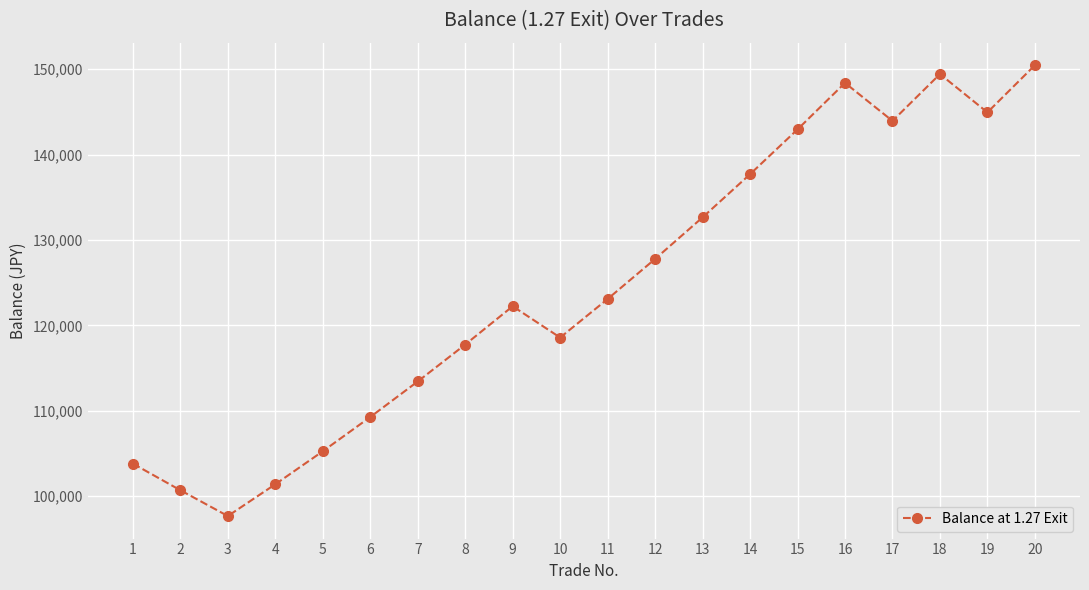

List the labels in order of value, smallest first.

3, 2, 4, 1, 5, 6, 7, 8, 10, 9, 11, 12, 13, 14, 15, 17, 19, 16, 18, 20